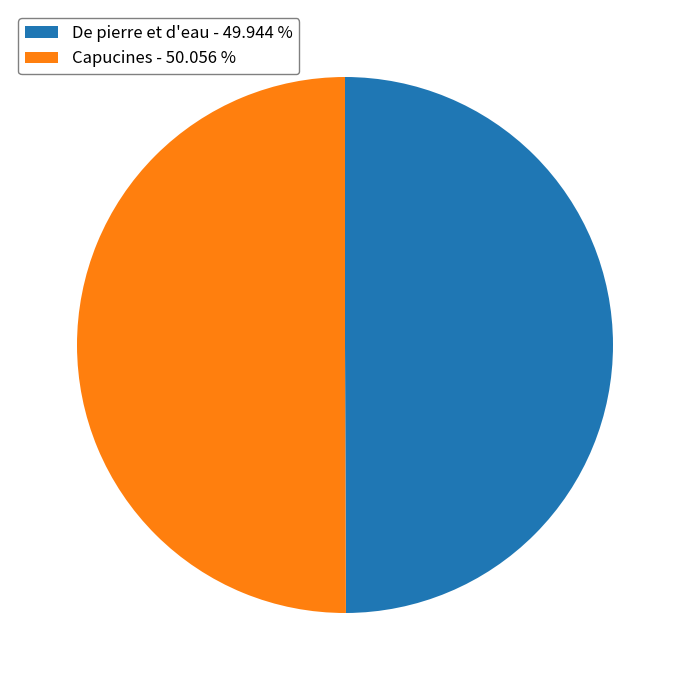

The Capucines slice represents 56% of the pie. True or false?

False